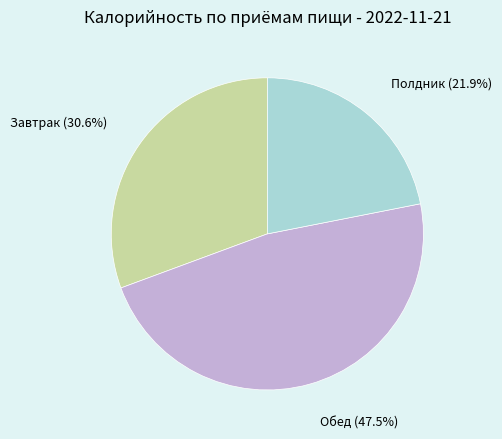

Does any single category account for the majority?

No